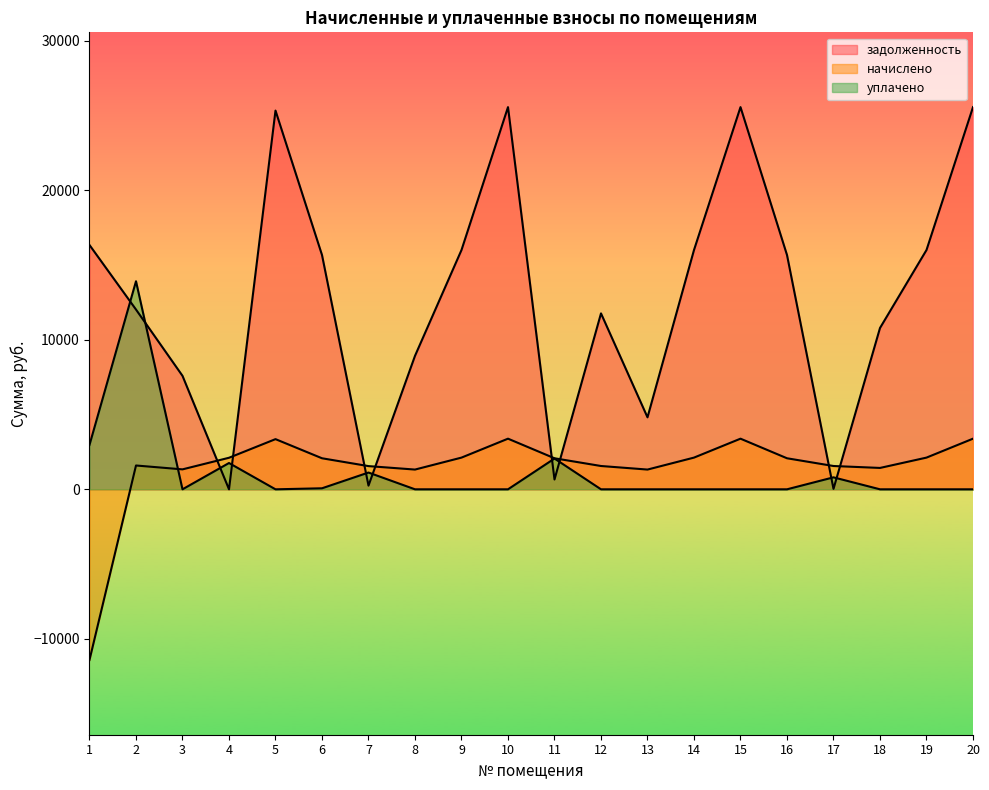

Is it true that задолженность equals 15922.2 at 18?

False